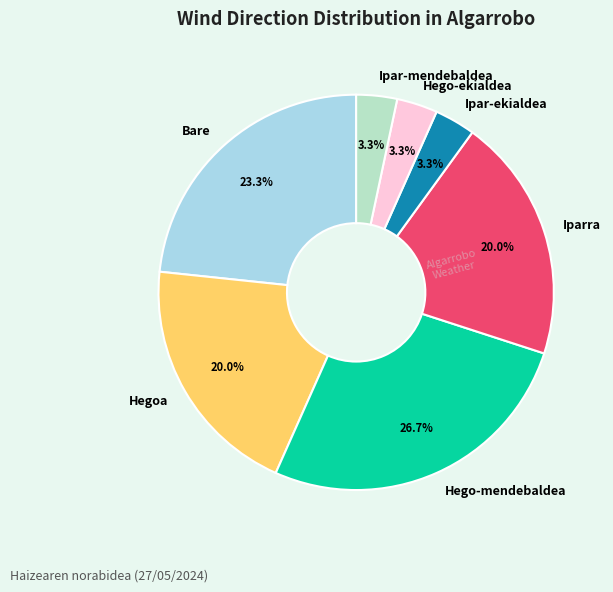

Does any single category account for the majority?

No